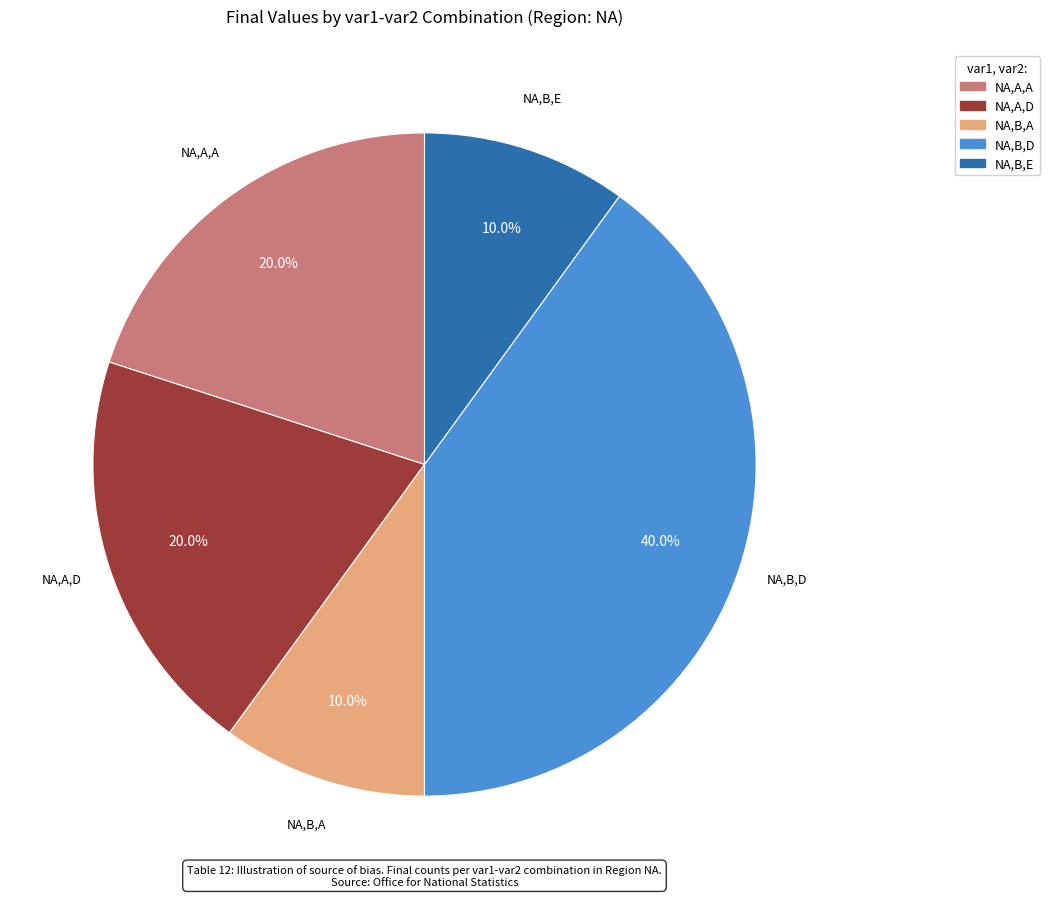

Does any single category account for the majority?

No